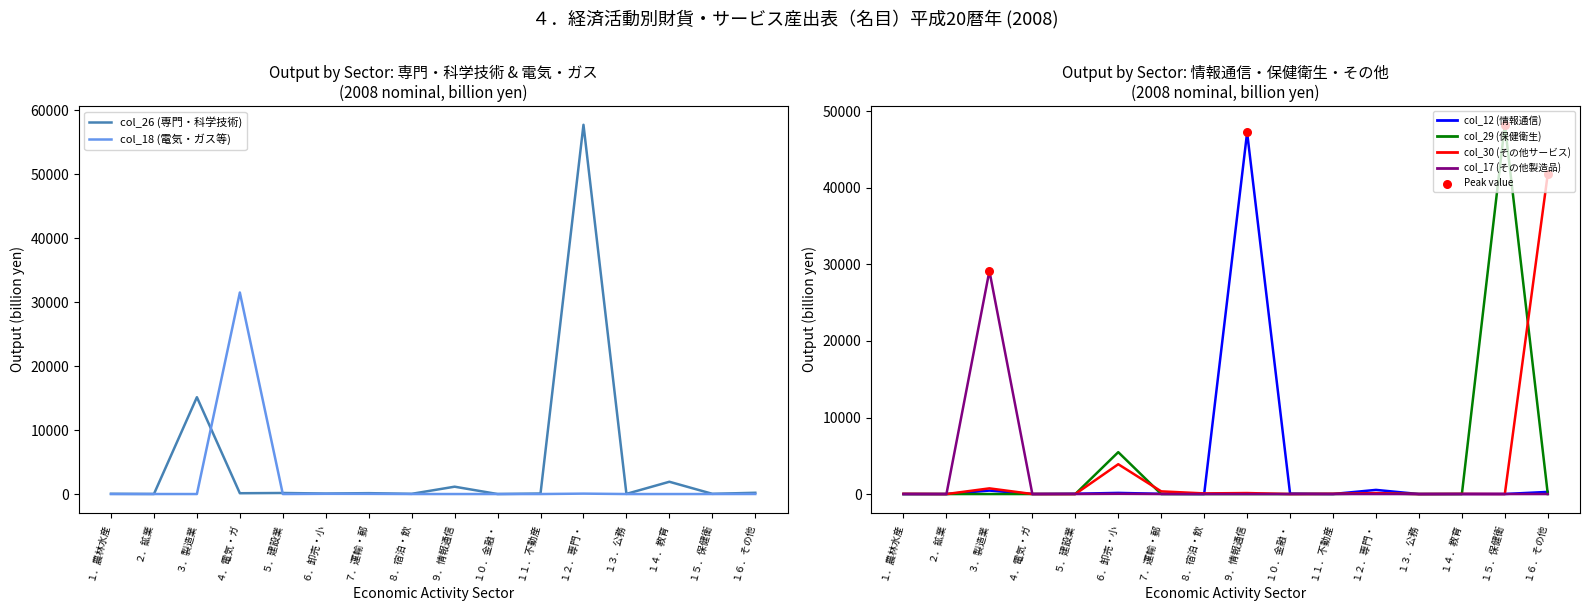

Which series has the largest total across all categories?

col_26 (専門・科学技術)